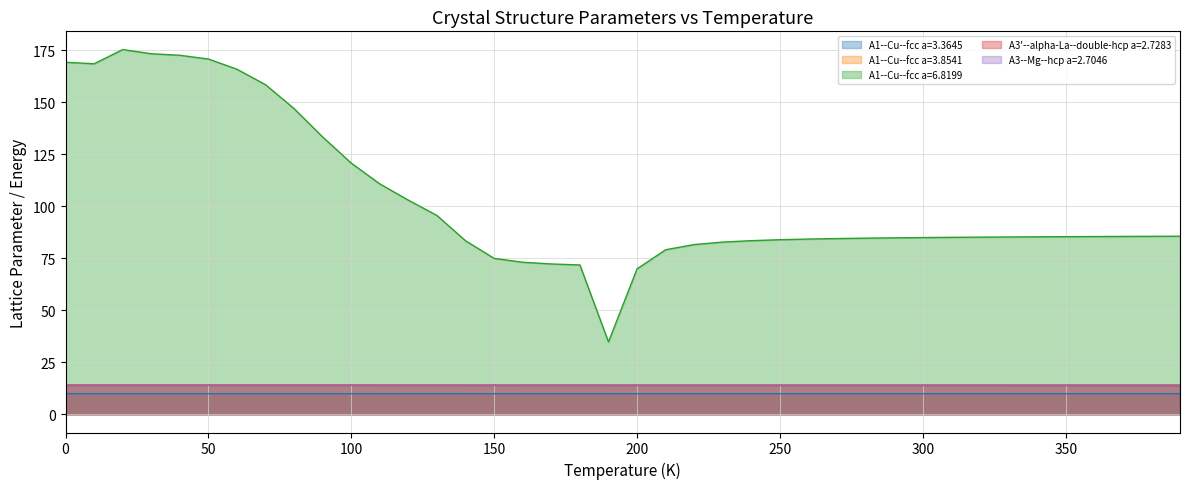

What is the lowest value of the A3'--alpha-La--double-hcp a=2.7283 series?

13.9